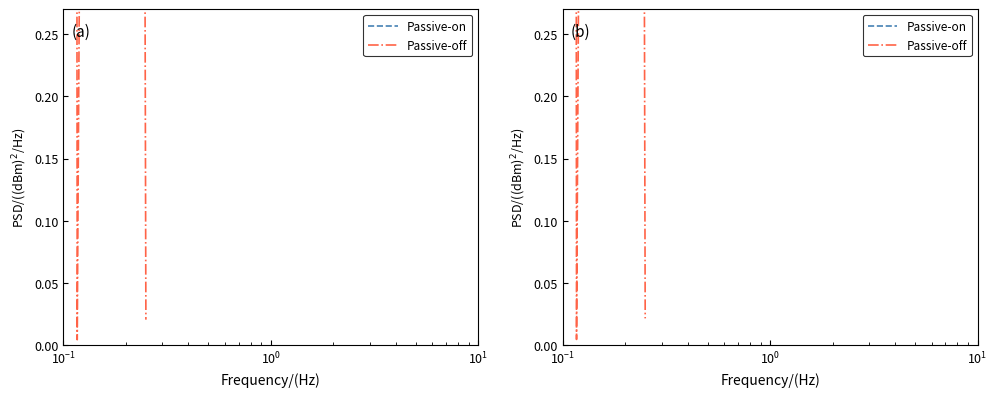

Does the chart display data point markers on the line(s)?

No